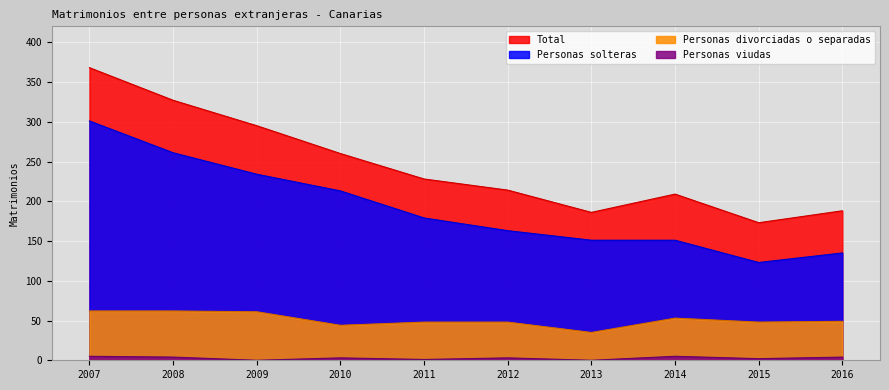

What is the total value across all series at 2011?

456